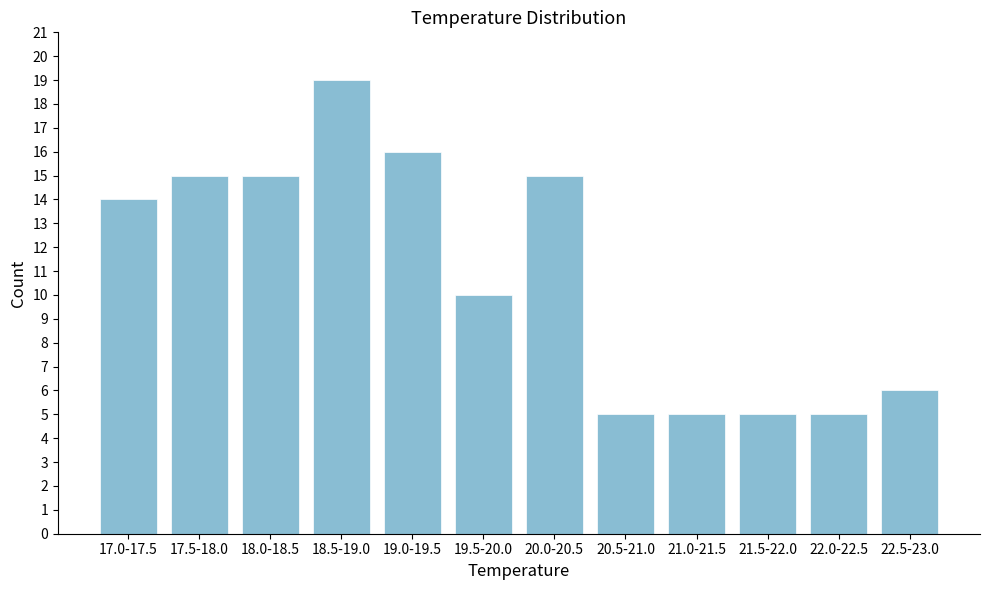

Reading left to right, transcribe all the data shown in this chart.

14	15	15	19	16	10	15	5	5	5	5	6